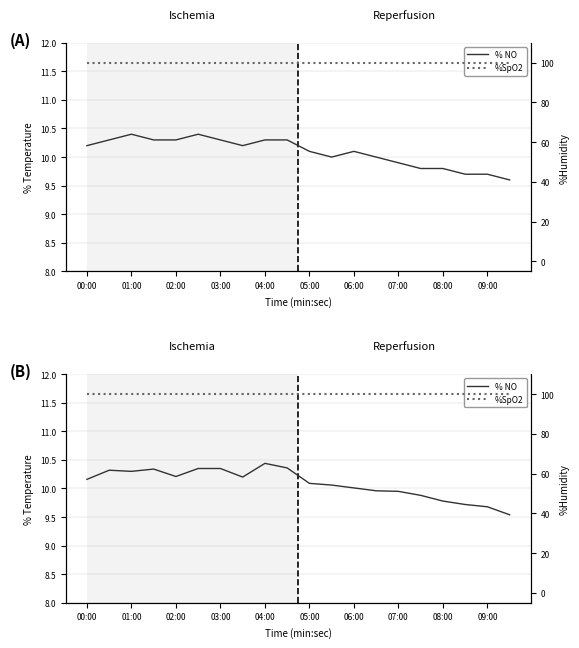

Which series has the largest range (max minus min)?

% Temperature